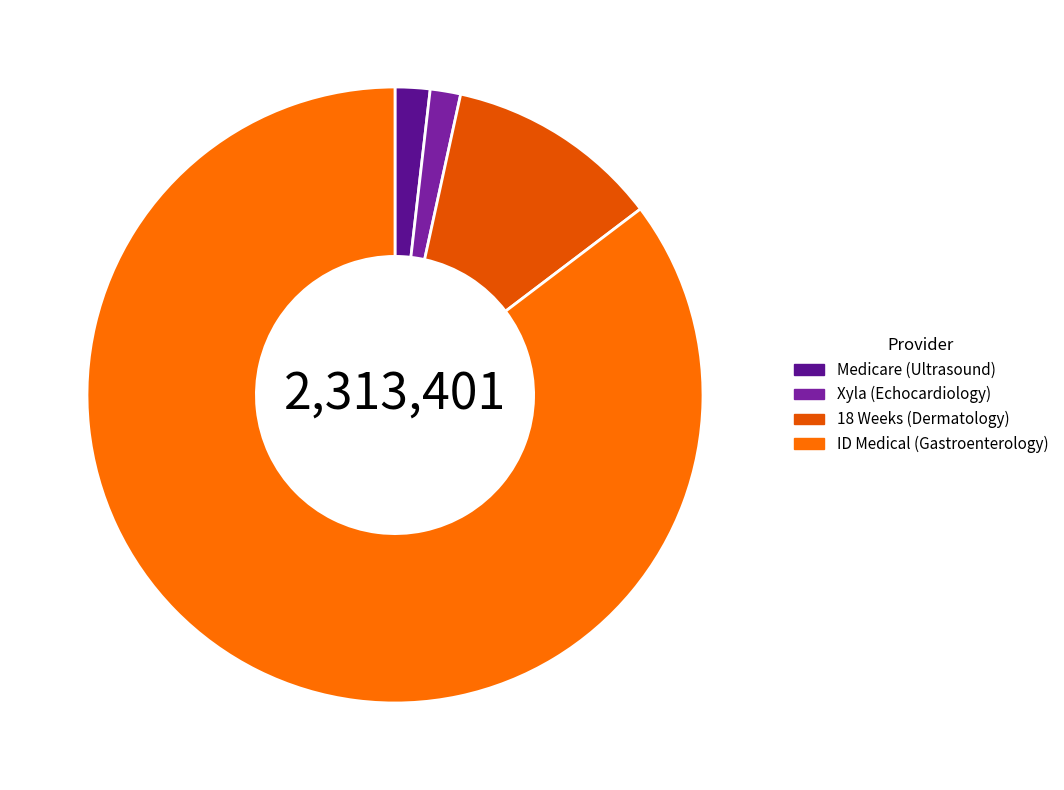

What is the smallest slice in the pie chart?

Xyla (Echocardiology)